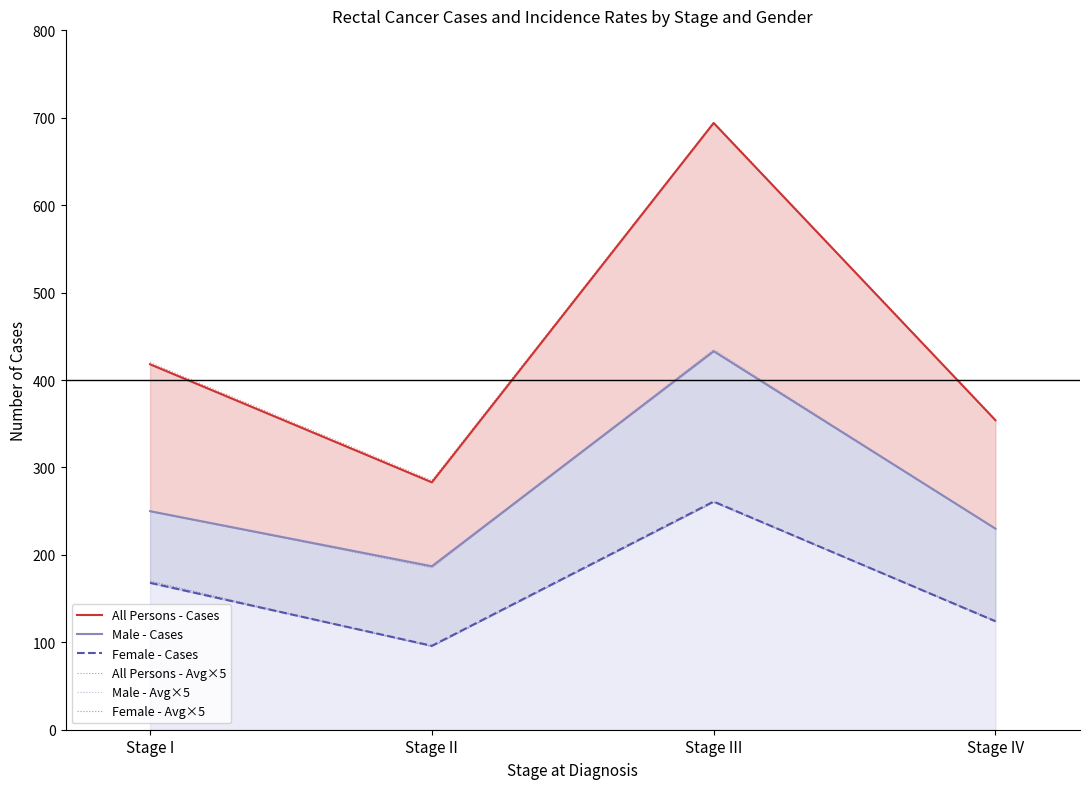

What is the smallest value displayed?

95